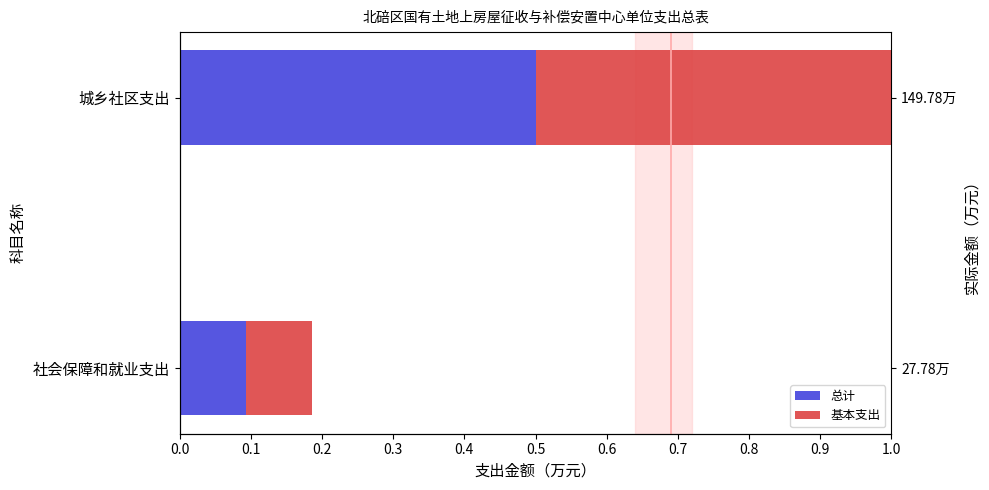

The value of 基本支出 at 城乡社区支出 is 0.3. True or false?

False